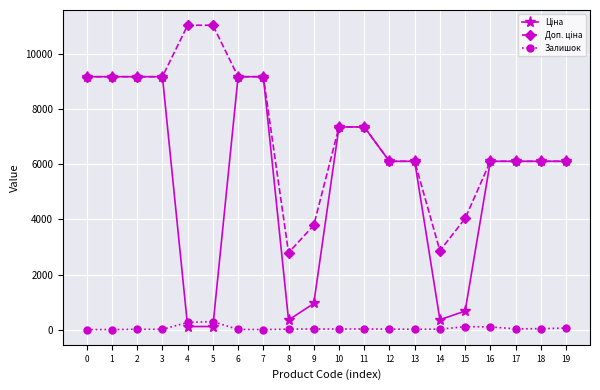

The value of Залишок at 4 is 260.0. True or false?

True